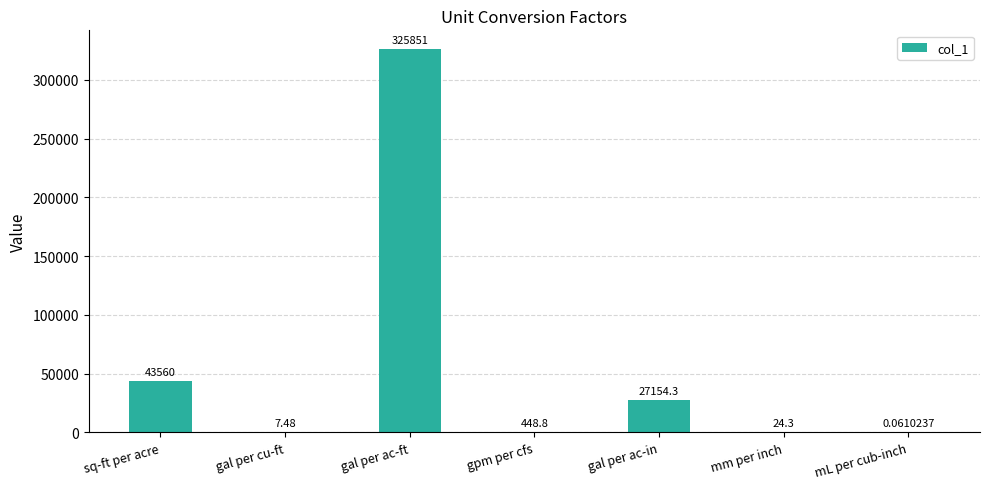

Where does the data first go above 448?

sq-ft per acre